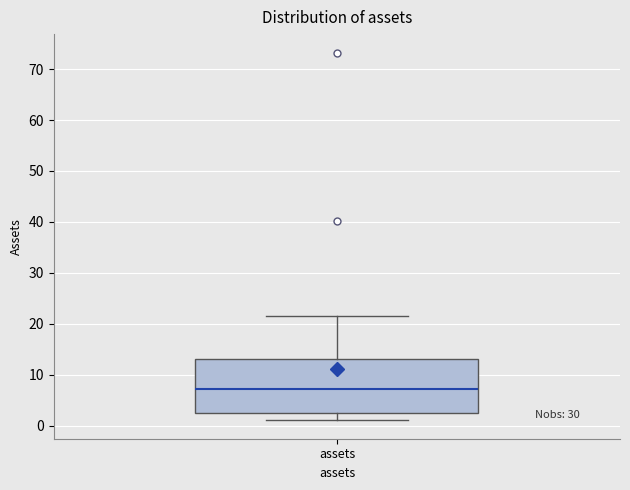

Read this box plot against the y-axis: the position of the median line, the range covered by the box, and the ends of both whiskers. The values are not printed on the chart, so give them approximately, as read against the axis.

median 7, box 3 to 13, whiskers 1 to 22